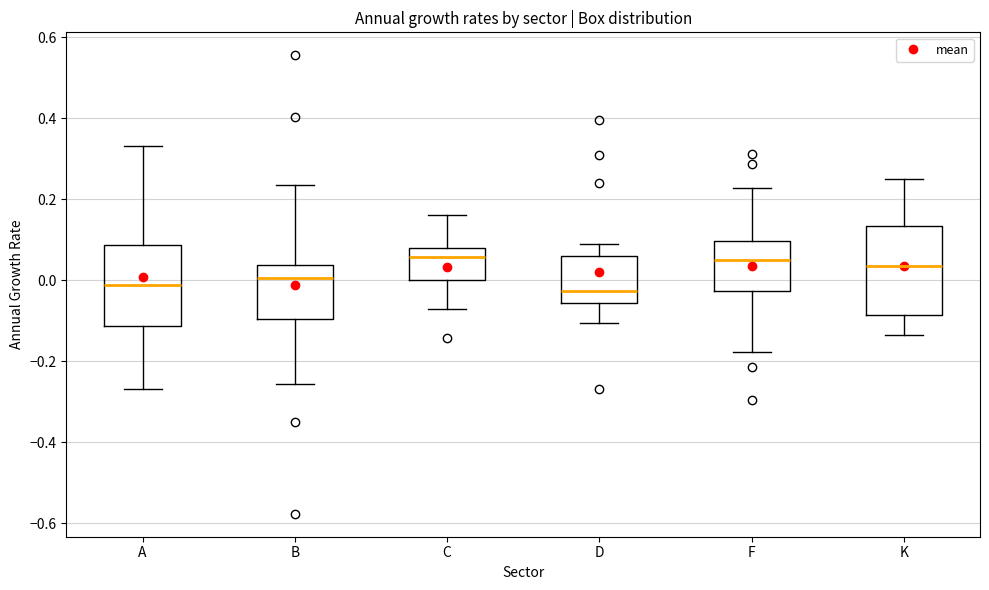

Which box is the tallest, from its lower edge to its upper edge?

K